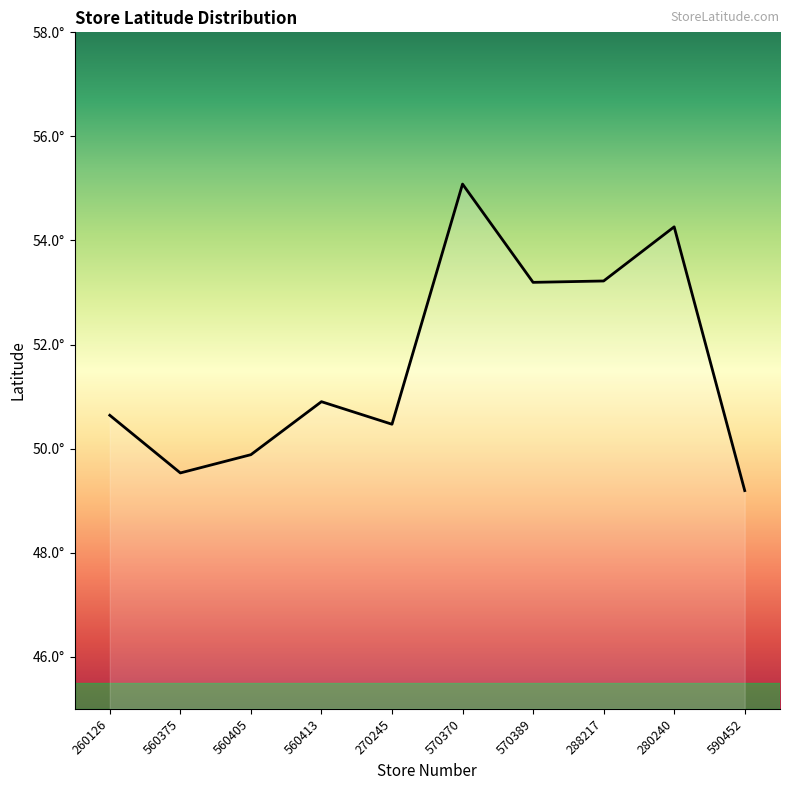

Does the chart display data point markers on the line(s)?

No